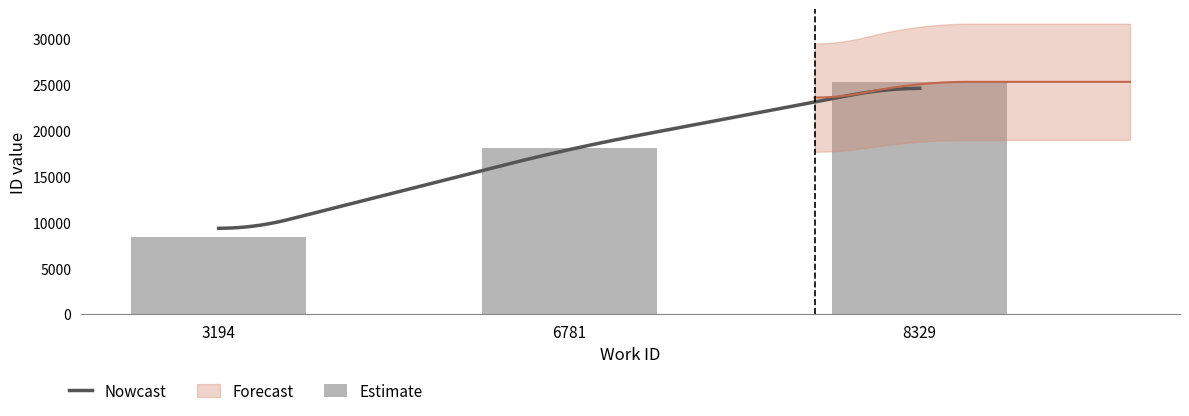

Approximately how many times larger is the value at 6781 compared to 6781?

1.0